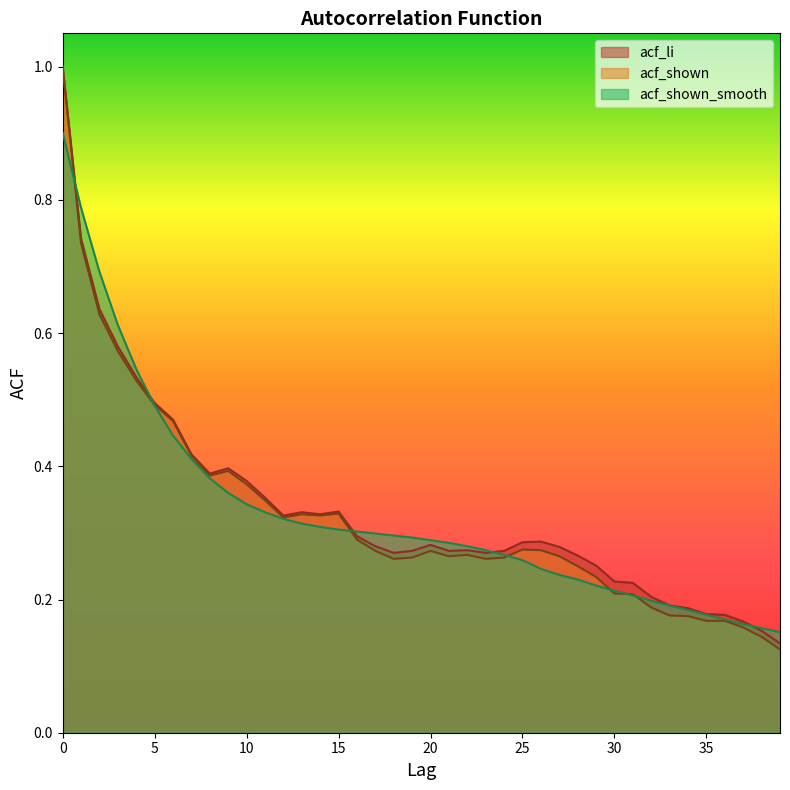

True or false: acf_shown and acf_li intersect in this chart.

False